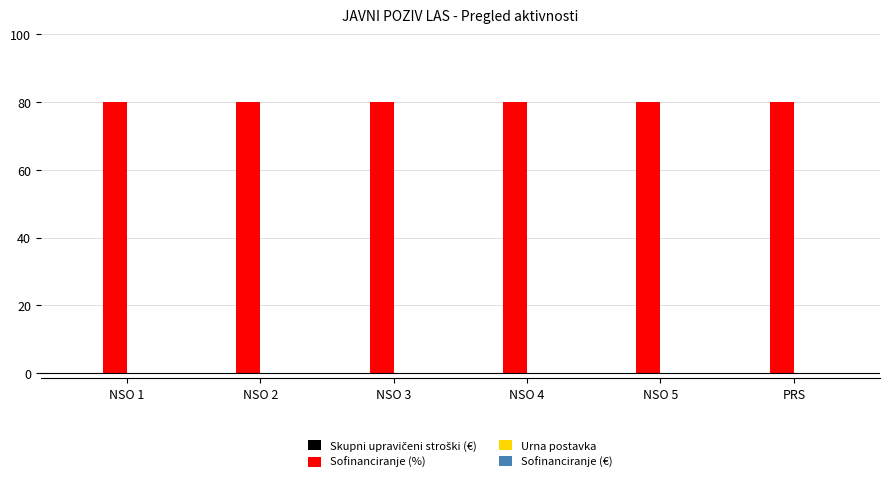

List the labels in order of Skupni upravičeni stroški (€) value, smallest first.

NSO 1, NSO 2, NSO 3, NSO 4, NSO 5, PRS